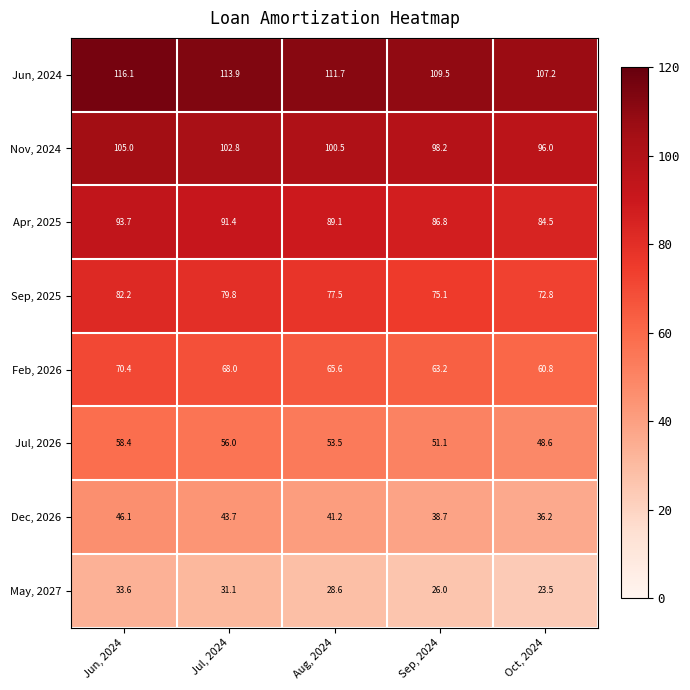

Which series changed the most between Jul, 2024 and Oct, 2024?

May, 2027